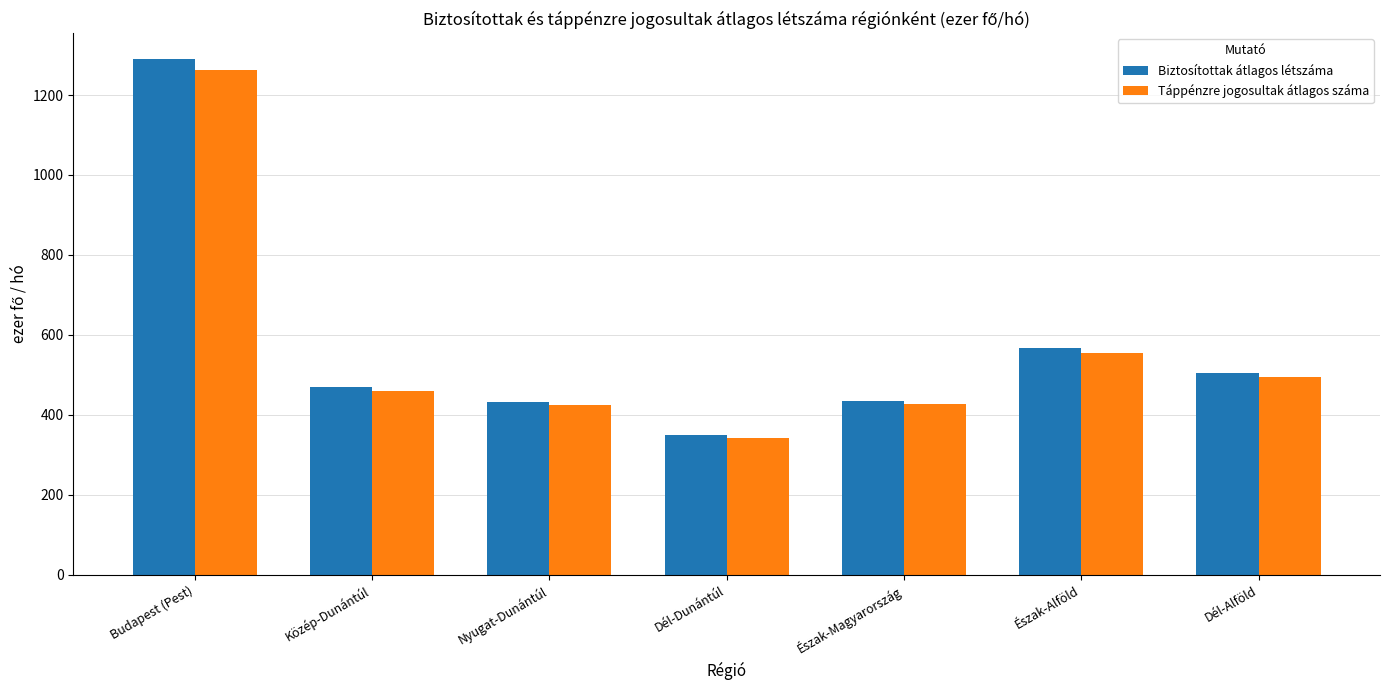

How many bars are there in each group?

2